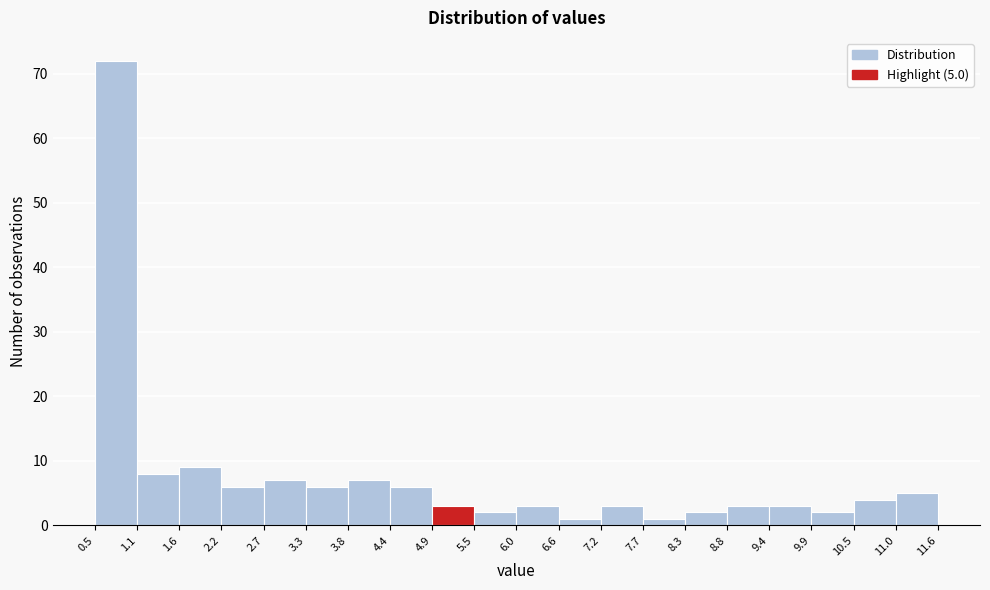

Which range on the x-axis has the tallest bar?

0.5 to 1.1